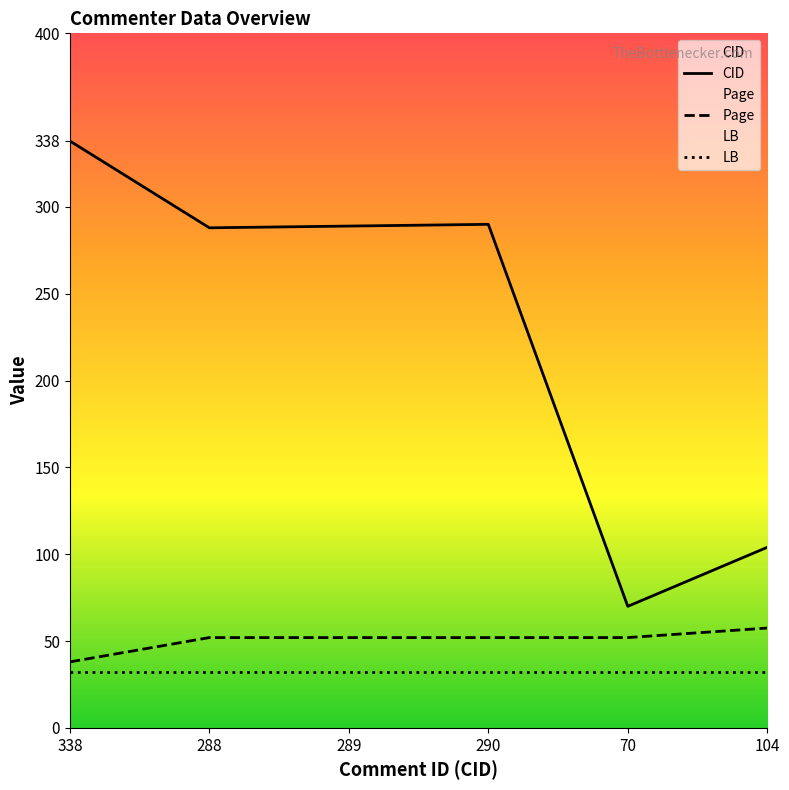

What is the maximum value shown in the chart?

338.0